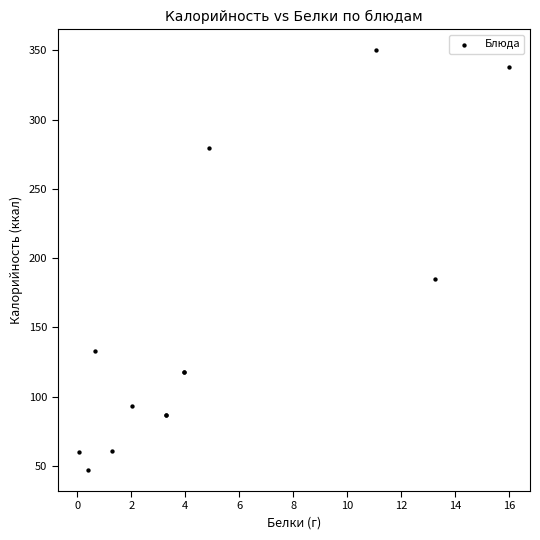

What Y value in the scatter plot is closest to 198?

185.0